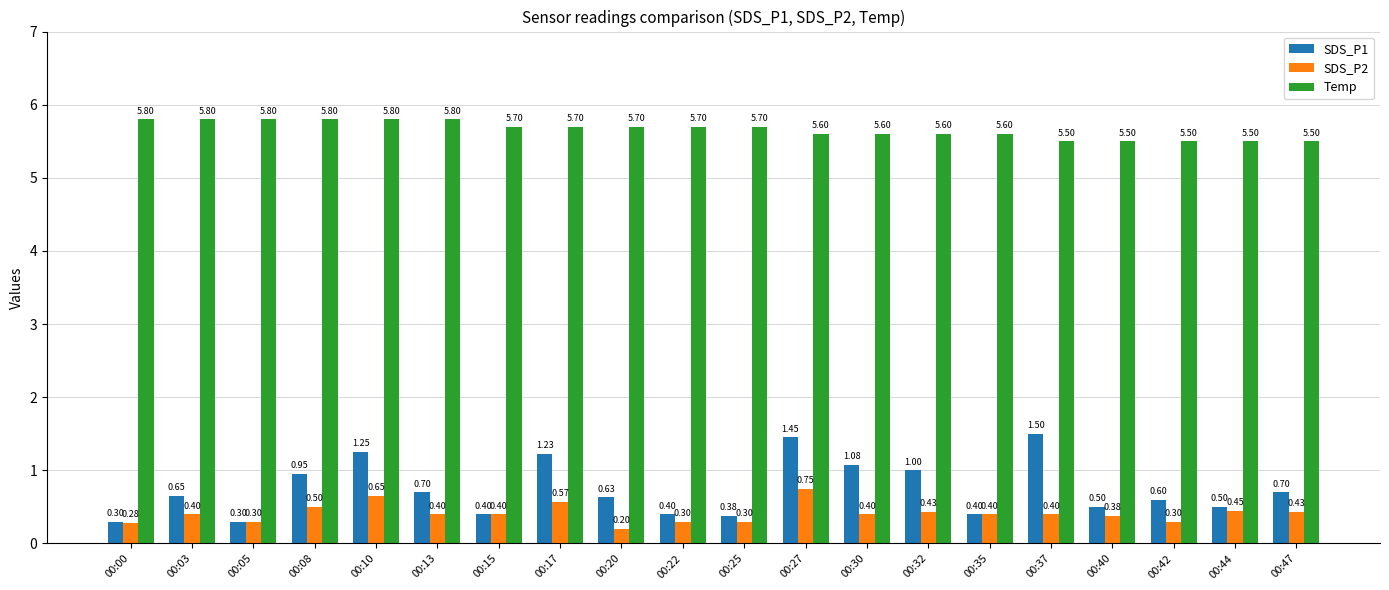

What is the minimum value shown in the chart?

0.2